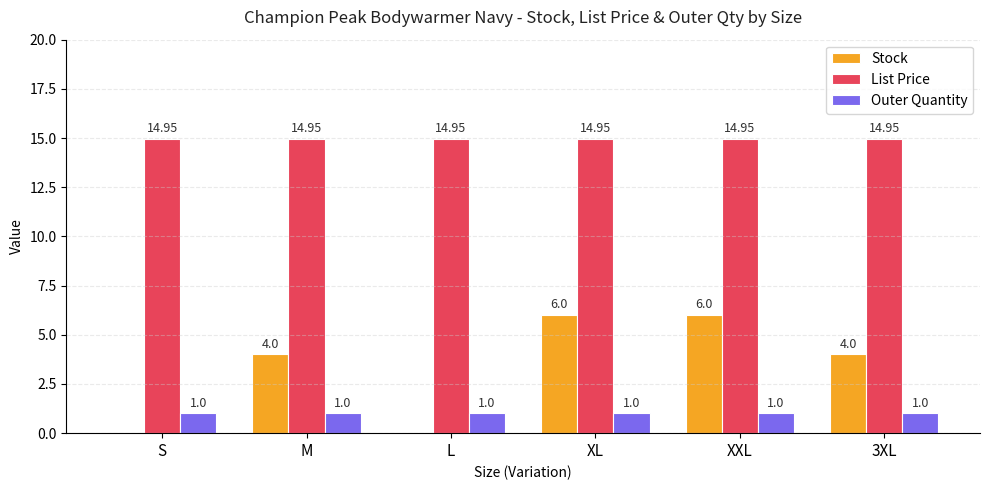

True or false: List Price has a value of 14.9 at XL.

True